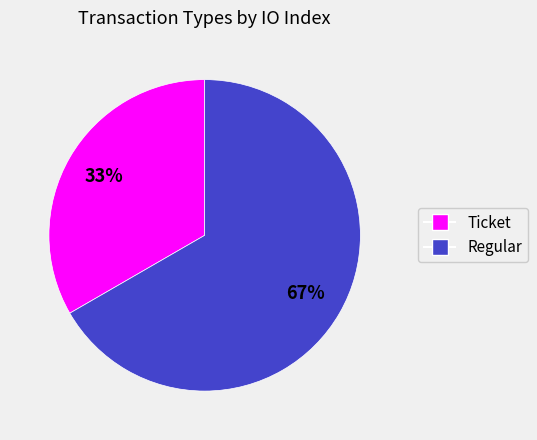

To the nearest percent, what is the average slice percentage?

50%